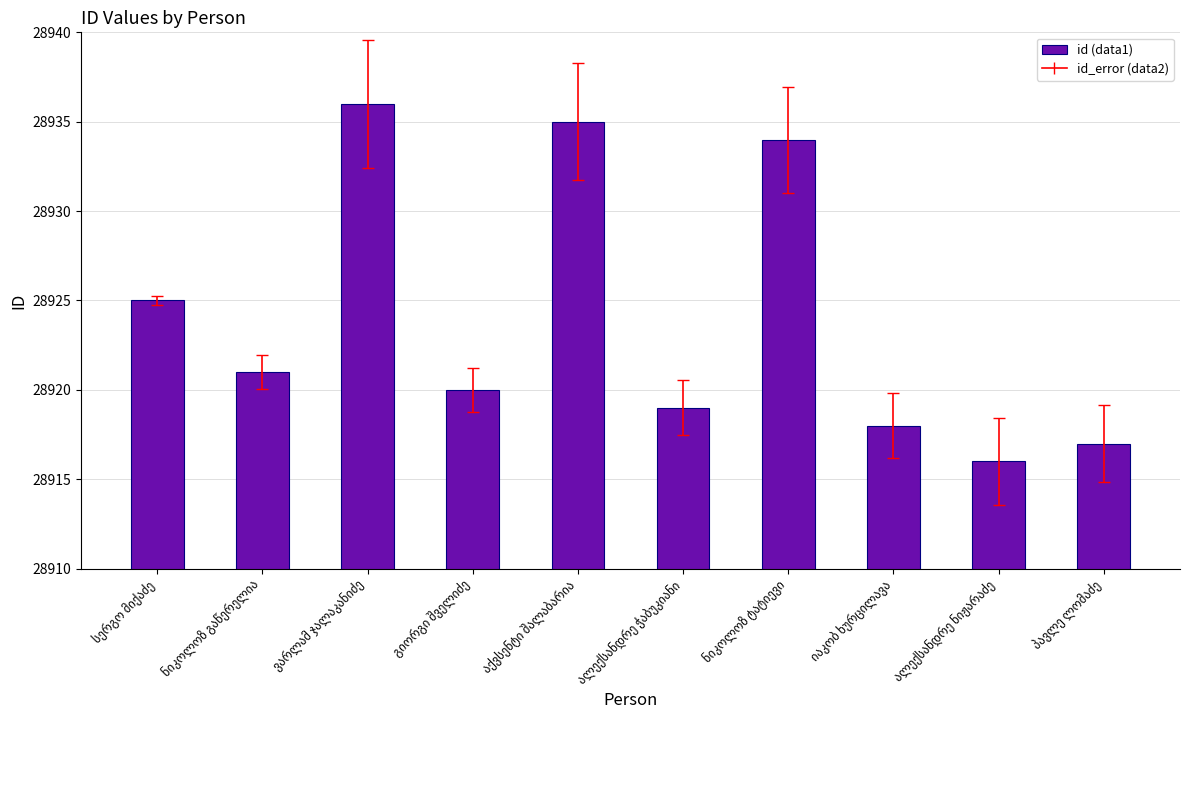

What is the maximum value shown in the chart?

28936